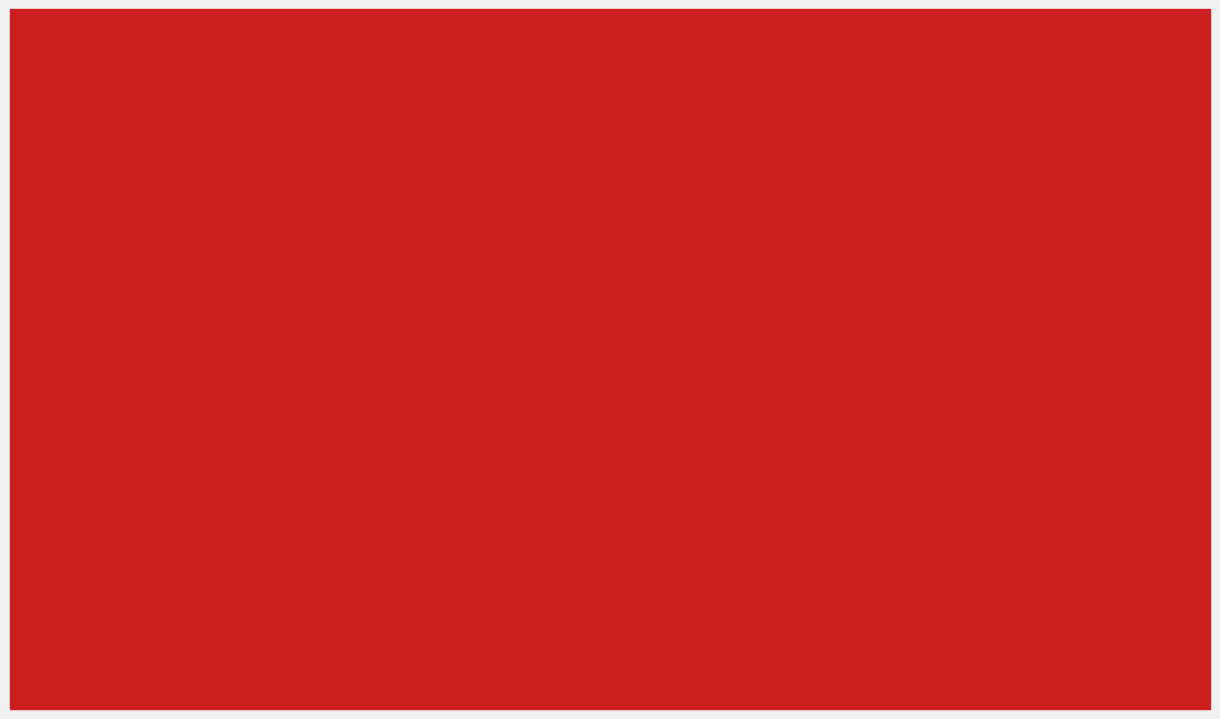

What is the spread (max minus min) of values at Lain-lain PAD
yang Sah?

25.3